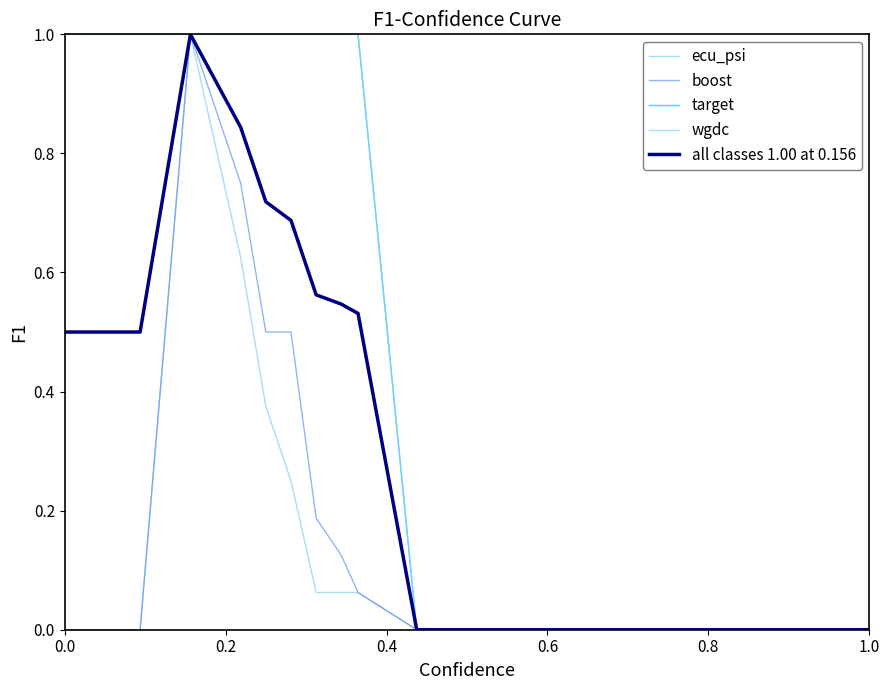

Rank the series by their maximum value, from highest to lowest.

ecu_psi, boost, target, wgdc, all classes 1.00 at 0.156